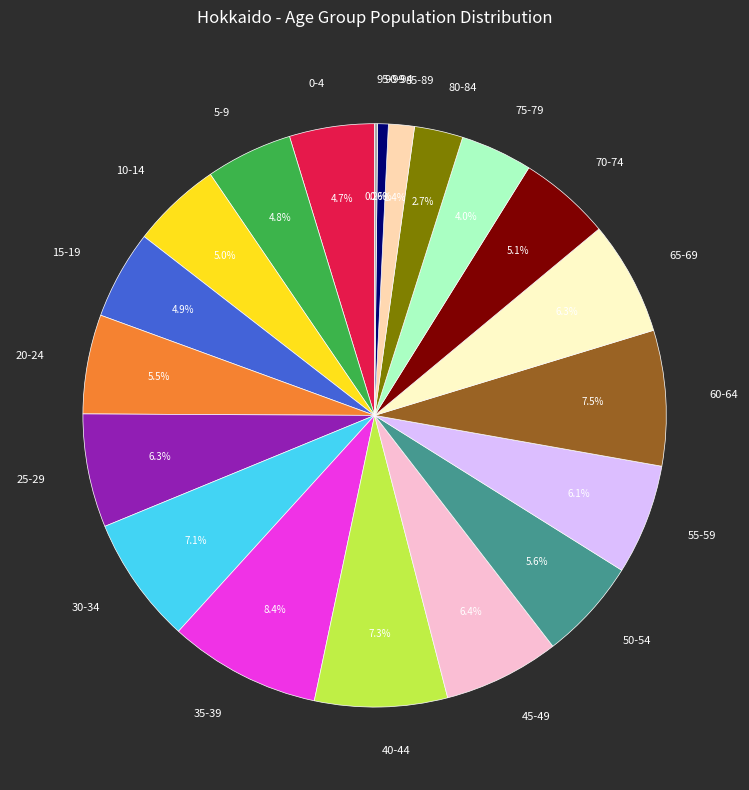

To the nearest percent, what percentage of the pie is 35-39?

8%